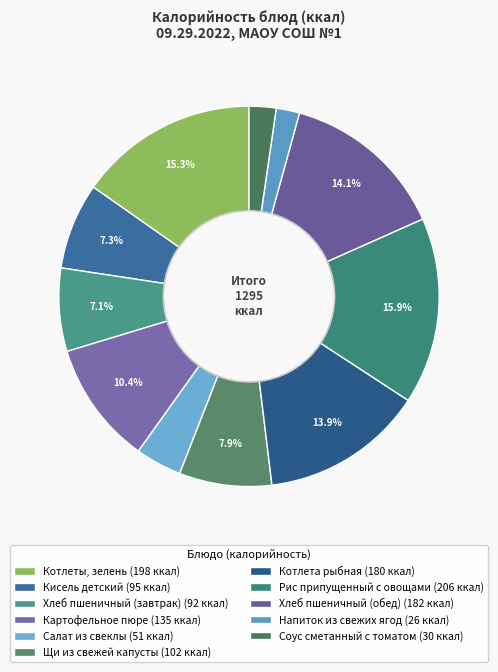

Between Рис припущенный с овощами and Щи из свежей капусты, which is larger?

Рис припущенный с овощами